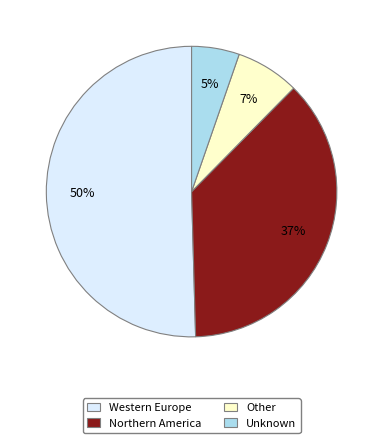

Do Other and Northern America together represent more than half of the pie?

No